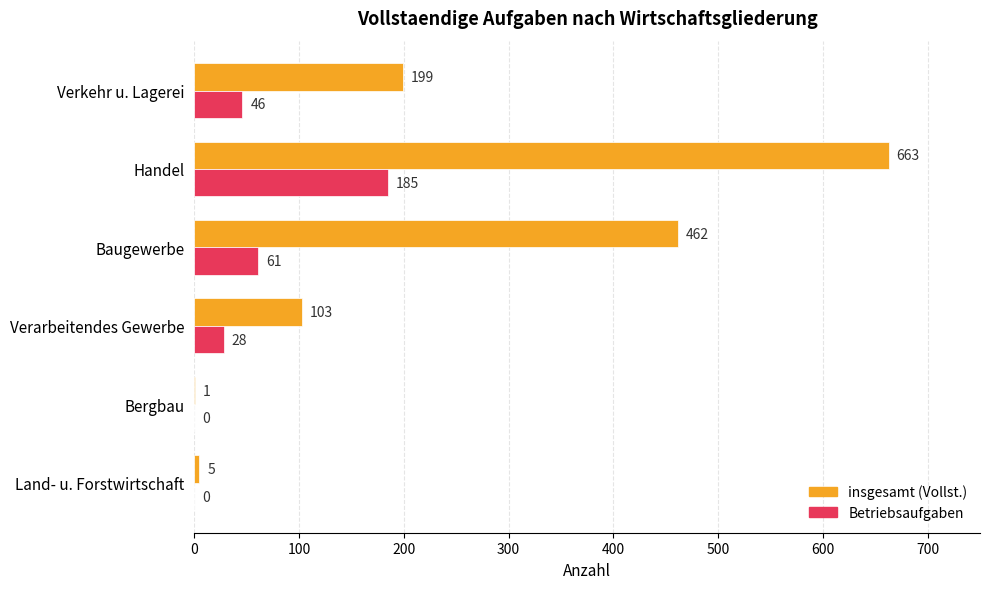

At which category is the sum across all series the highest?

Handel